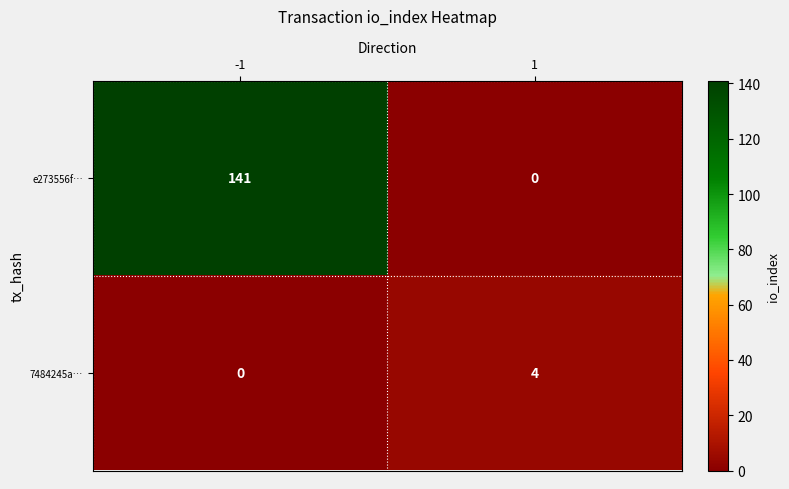

Reading left to right, what are all the values shown in this chart?

e273556f…: -1=141	1=0
7484245a…: -1=0	1=4